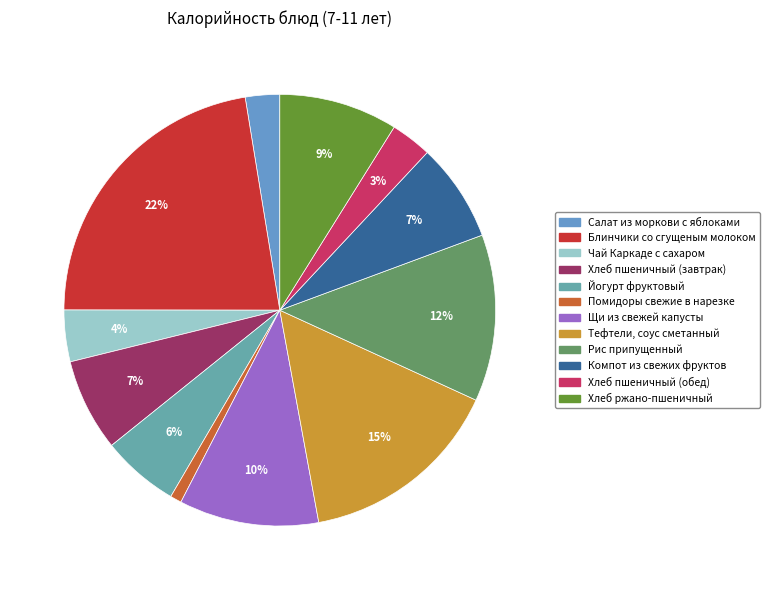

Which has a higher value, Рис припущенный or Чай Каркаде с сахаром?

Рис припущенный